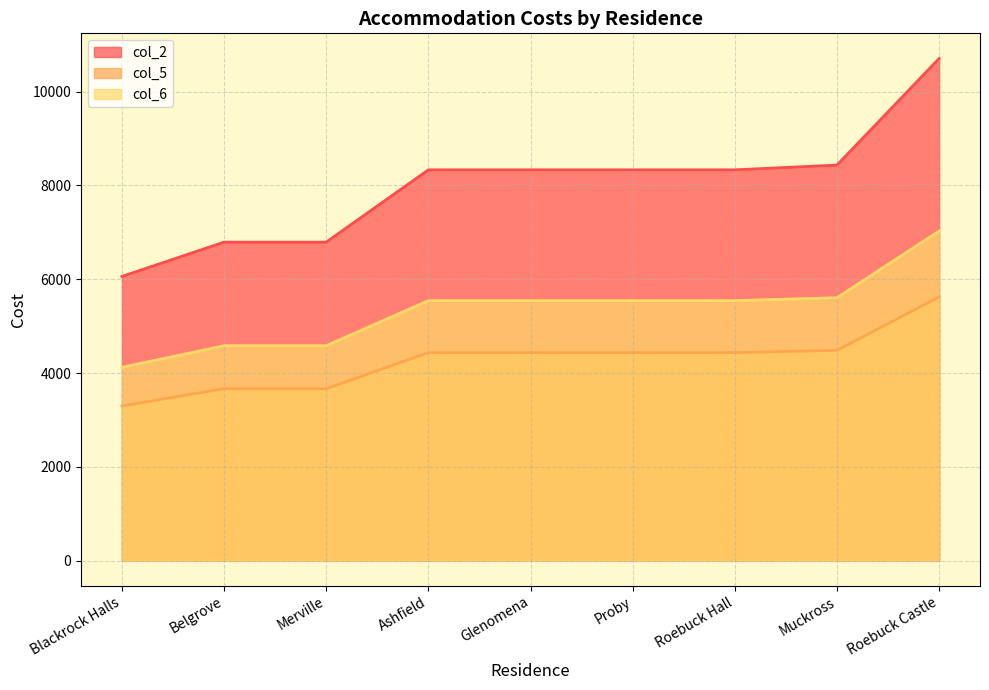

What is the difference between the maximum and minimum values in the col_2 series?

4650.0